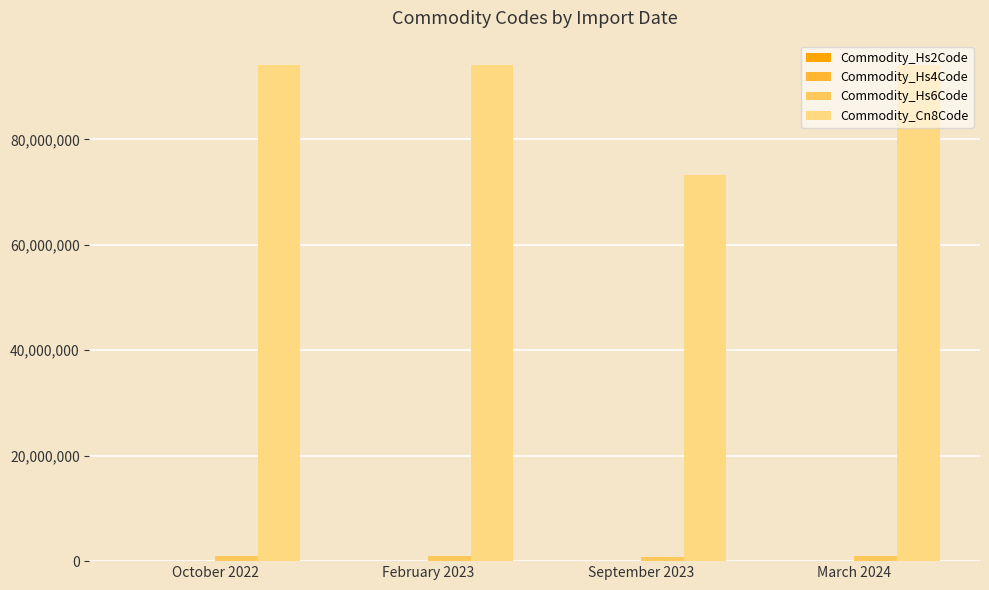

True or false: Commodity_Cn8Code has a value of 94017100 at February 2023.

True